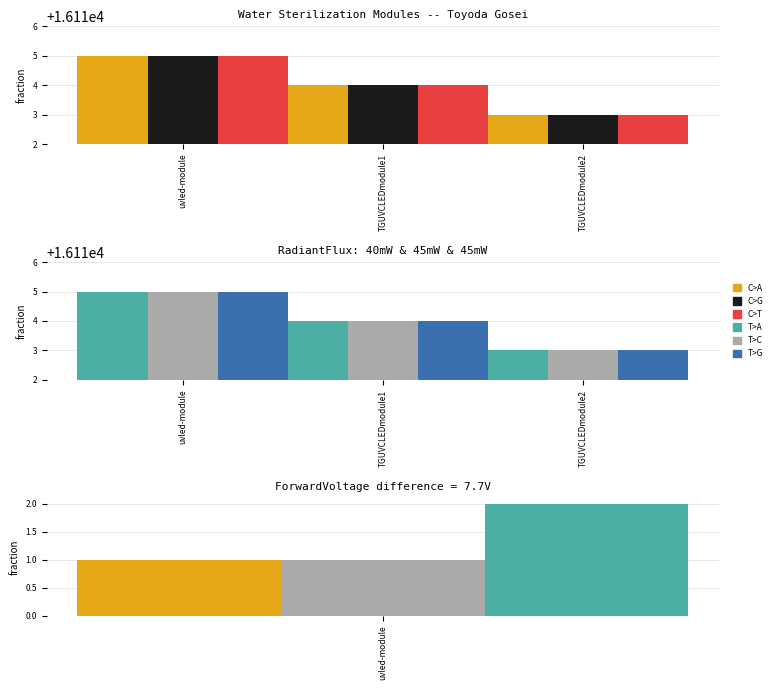

At uvled-module, list the series in order from largest to smallest.

C>A, C>G, C>T, T>A, T>C, T>G